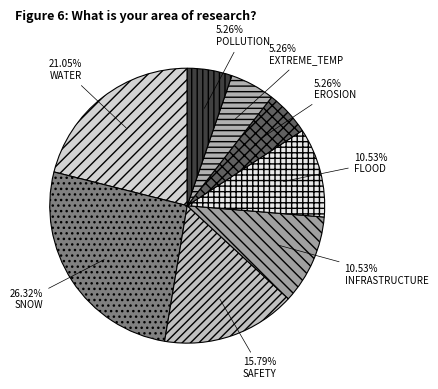

What is the smallest slice in the pie chart?

EROSION